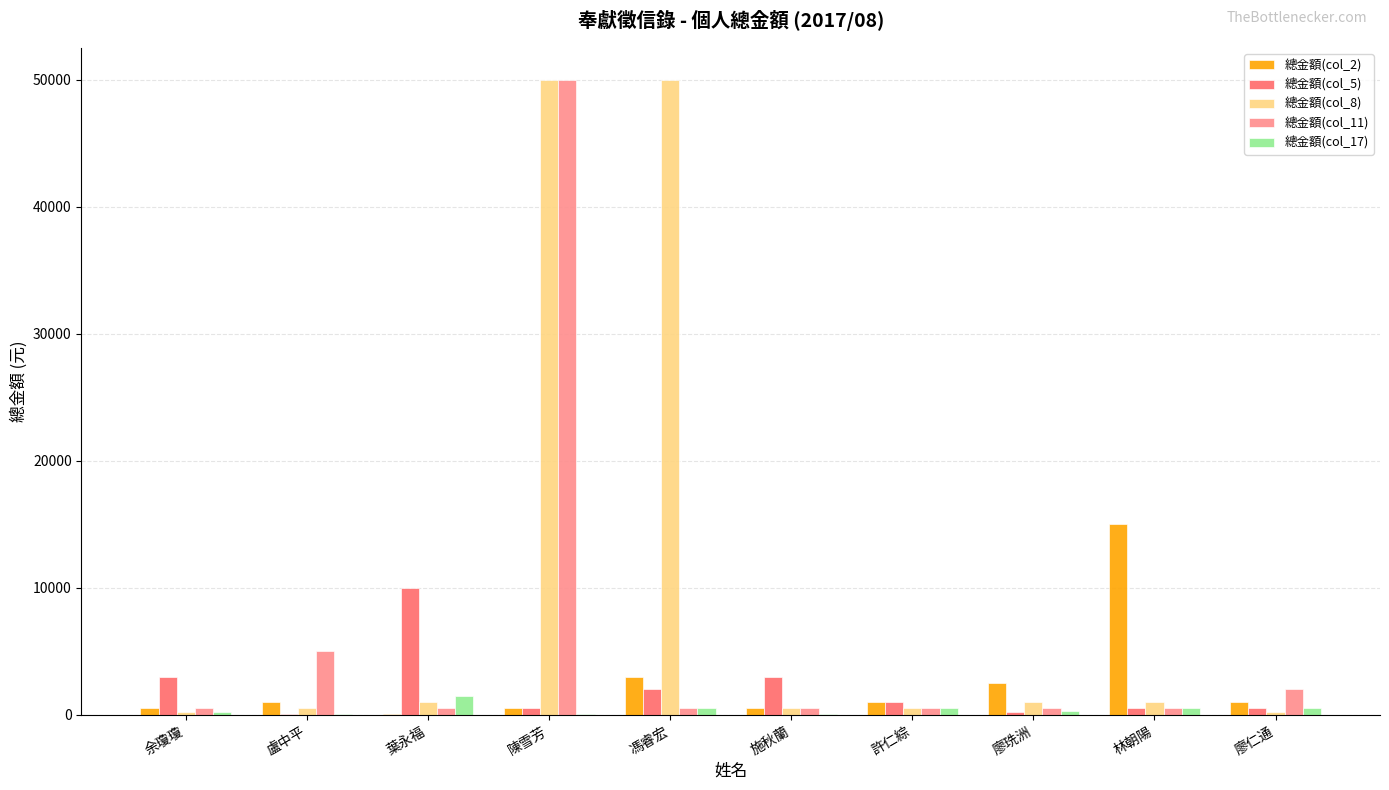

The value of 總金額(col_2) at 馮睿宏 is 1129. True or false?

False